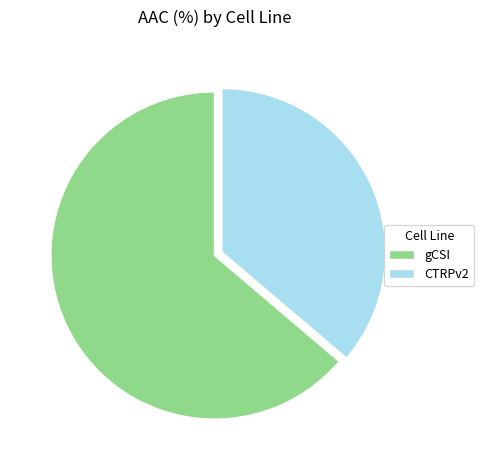

How many segments does this pie chart have?

2